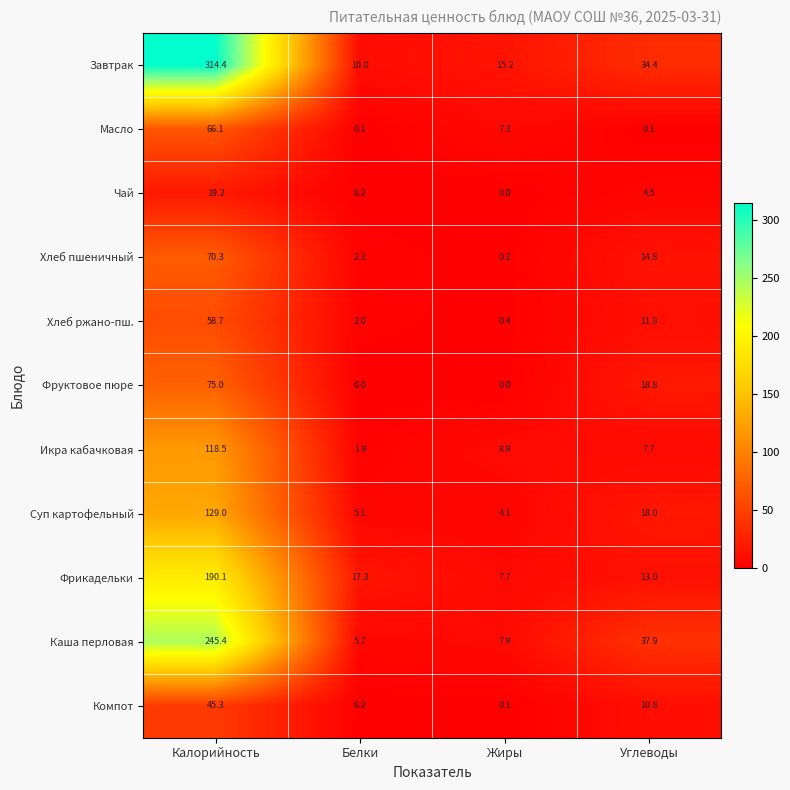

At which label is Чай closest to 9?

Углеводы